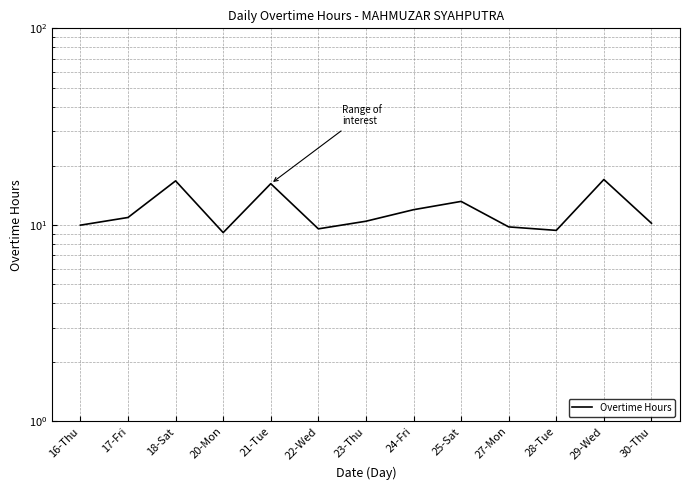

Where does the data first go above 10?

17-Fri